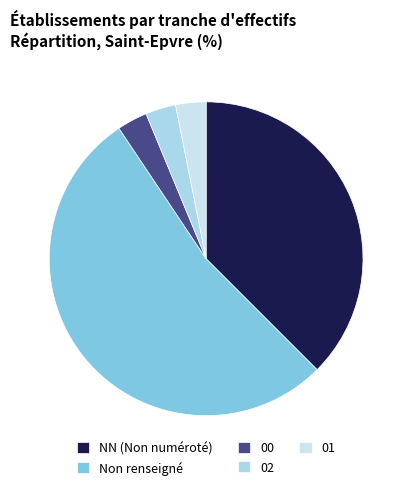

Which slice is the smallest?

00